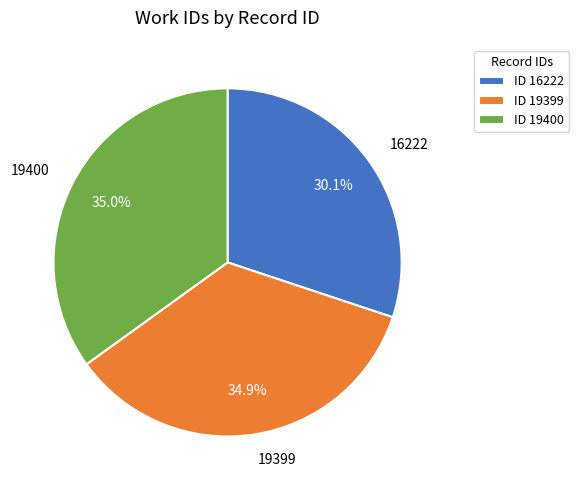

Which category has the smallest portion of the pie?

ID 16222